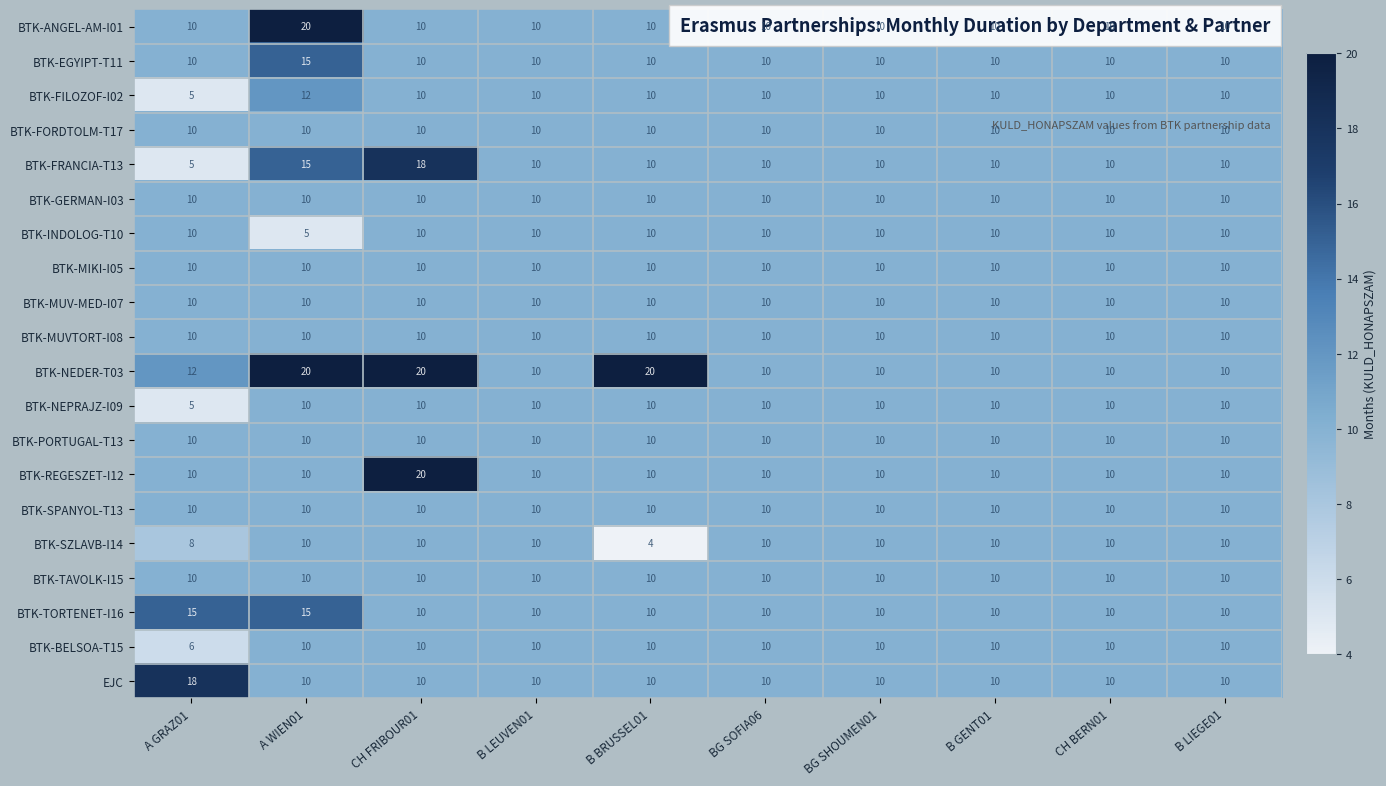

How many categories are shown in the chart?

10